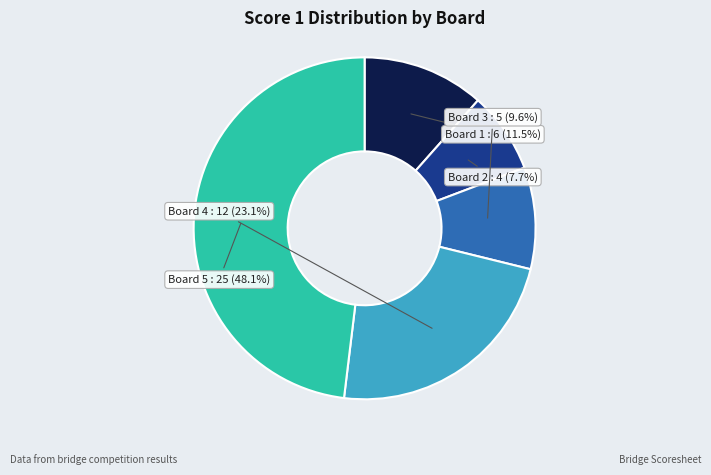

To the nearest percent, what is the difference between the largest and smallest slice percentages?

40%